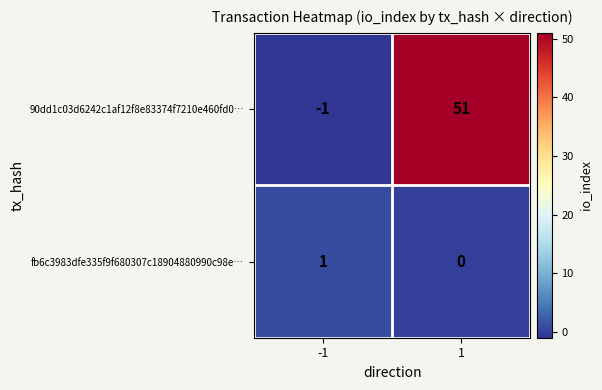

What is the approximate value of 90dd1c03d6242c1af12f8e83374f7210e460fd0… at 1?

51